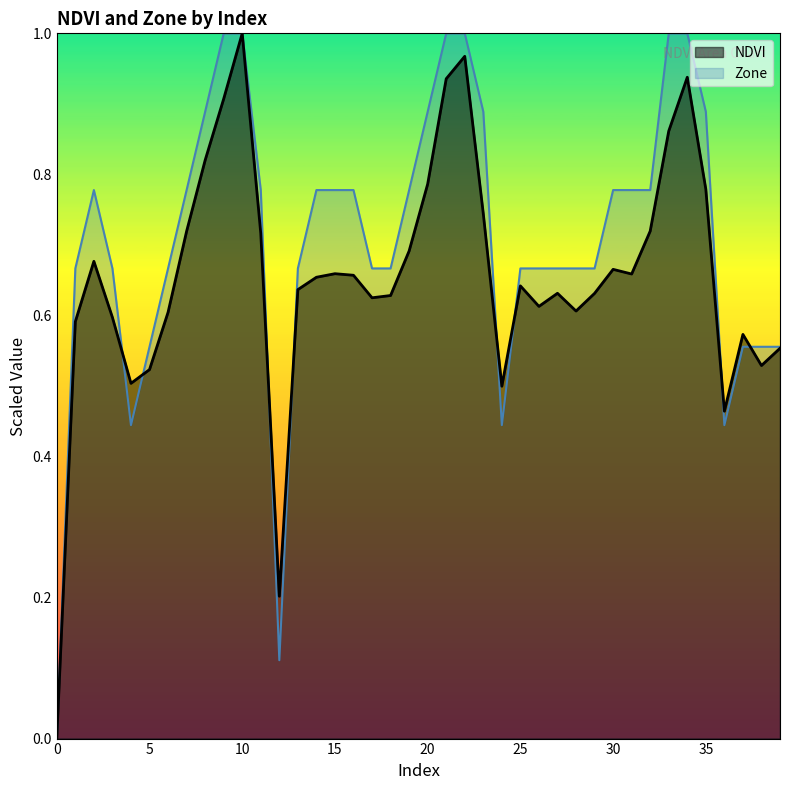

How many lines are shown in the chart?

2